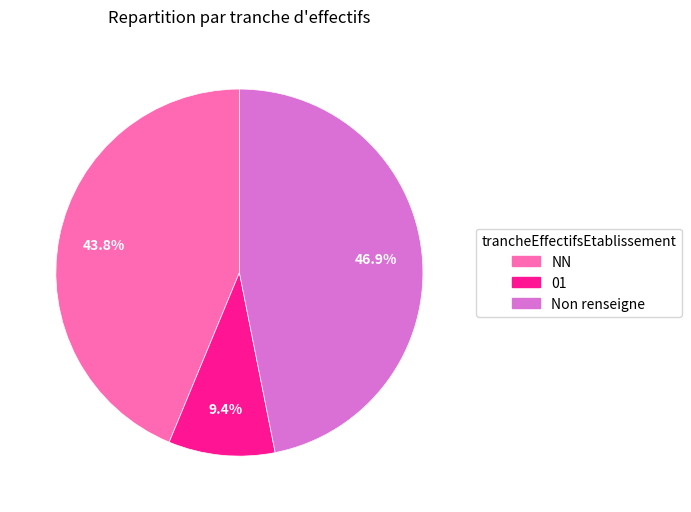

Is there a majority slice in this chart?

No